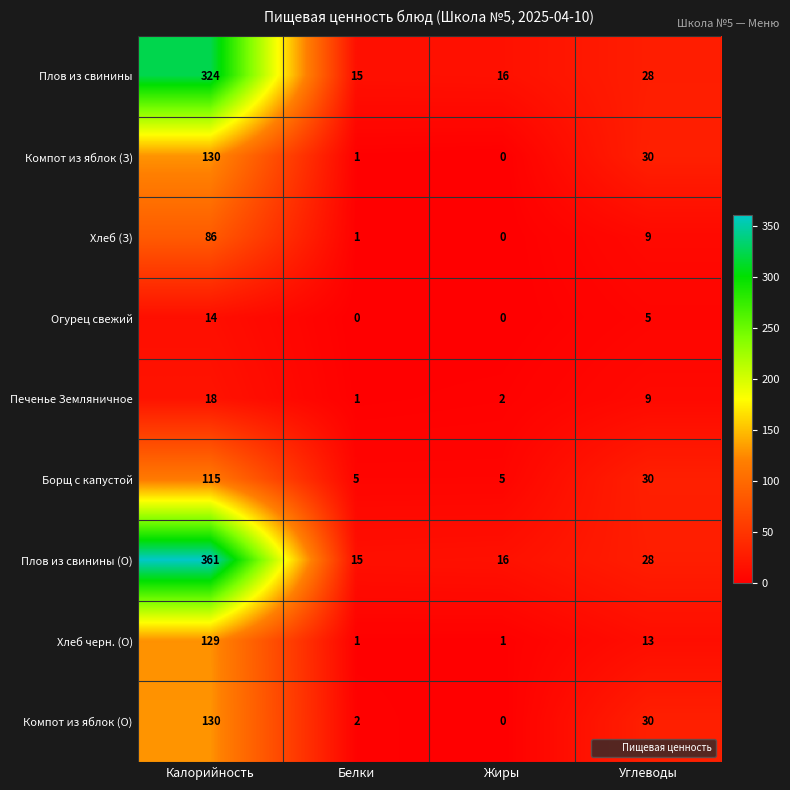

Which series has the widest spread of values?

Плов из свинины (О)